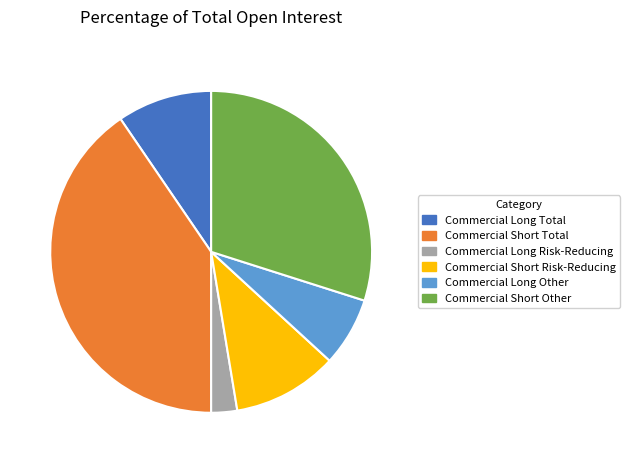

Is the sum of Commercial Short Risk-Reducing and Commercial Short Total greater than half?

Yes